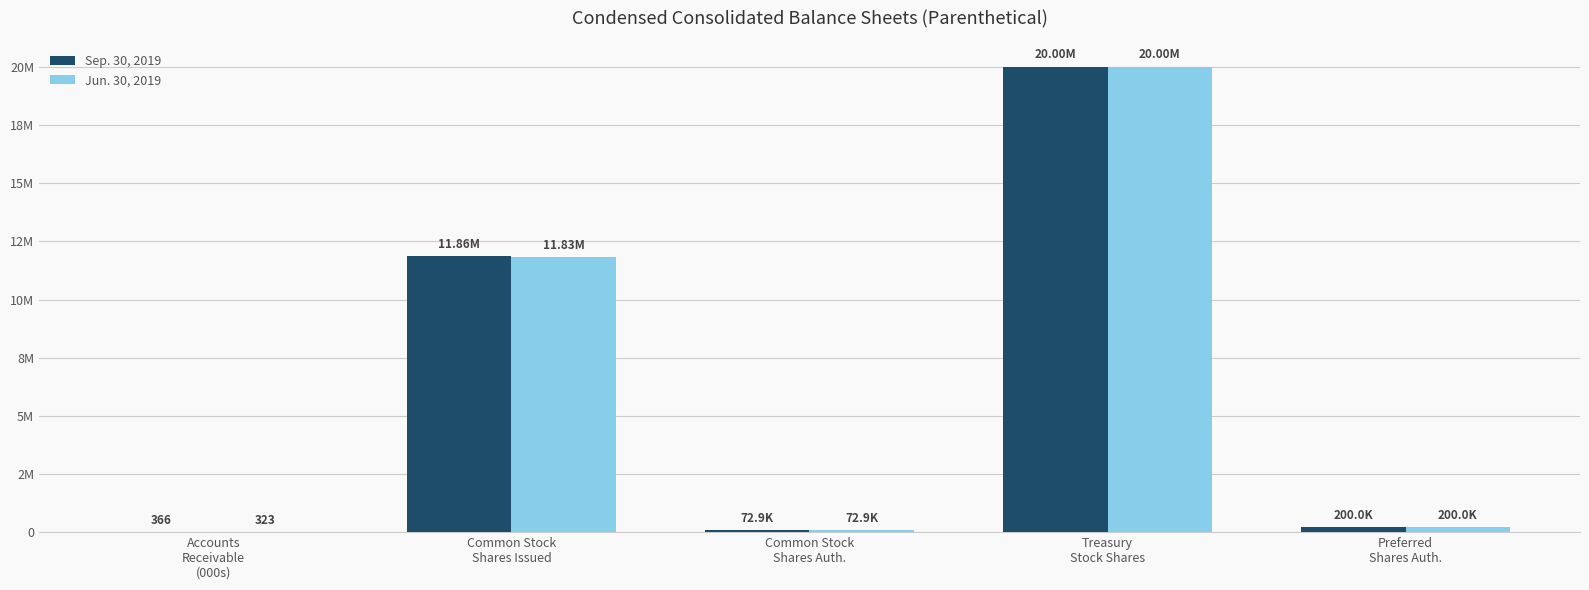

What are all the series names shown in the legend?

Sep. 30, 2019, Jun. 30, 2019